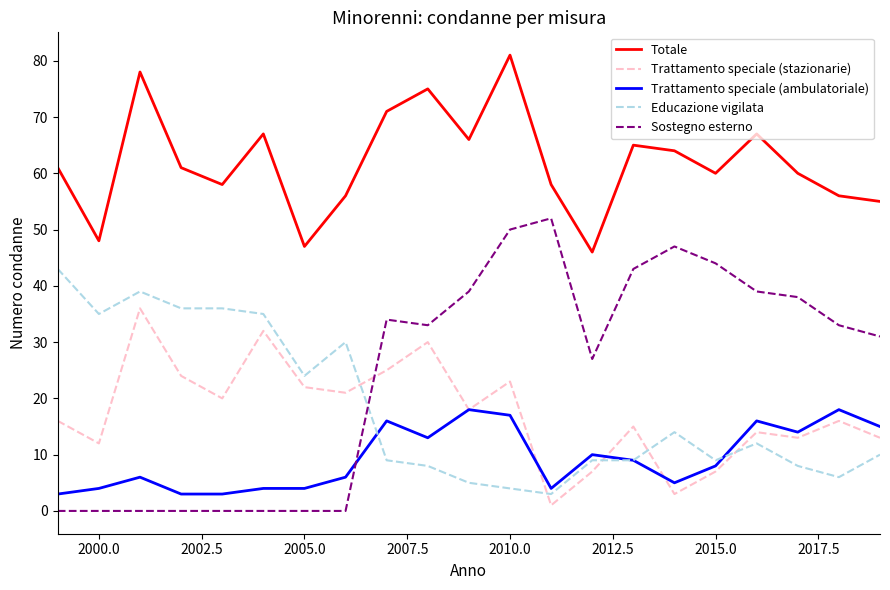

True or false: Trattamento speciale (ambulatoriale) and Totale cross at least once.

False